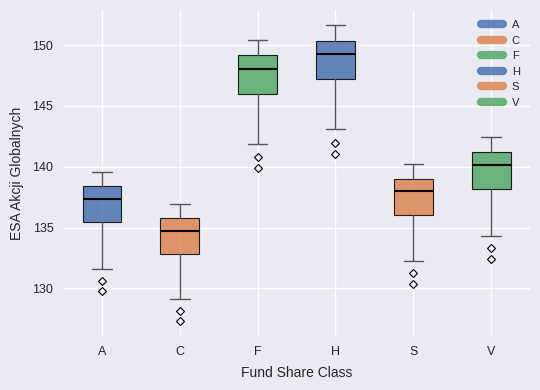

Reading left to right, read every box against the y-axis: the position of its median line, the range the box covers, and the ends of its whiskers. The values are not printed on the chart, so give them approximately, as read against the axis.

A: median 137.5, box 135.5 to 138.5, whiskers 131.5 to 139.5
C: median 135.0, box 133.0 to 136.0, whiskers 129.0 to 137.0
F: median 148.0, box 146.0 to 149.0, whiskers 142.0 to 150.5
H: median 149.5, box 147.0 to 150.5, whiskers 143.0 to 151.5
S: median 138.0, box 136.0 to 139.0, whiskers 132.5 to 140.0
V: median 140.0, box 138.0 to 141.0, whiskers 134.5 to 142.5